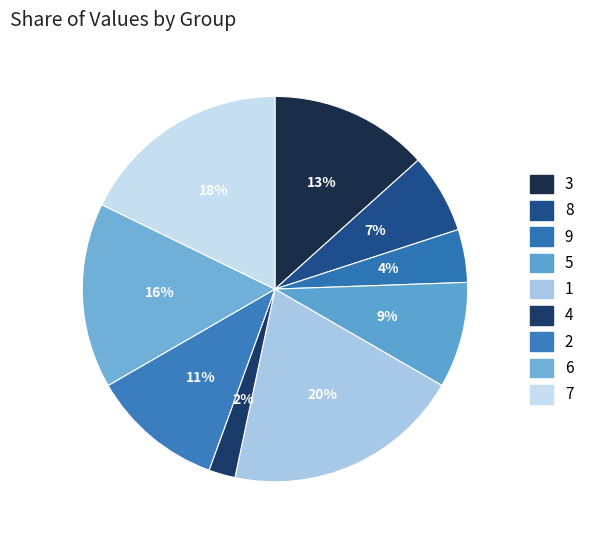

Which has a higher value, 3 or 5?

3